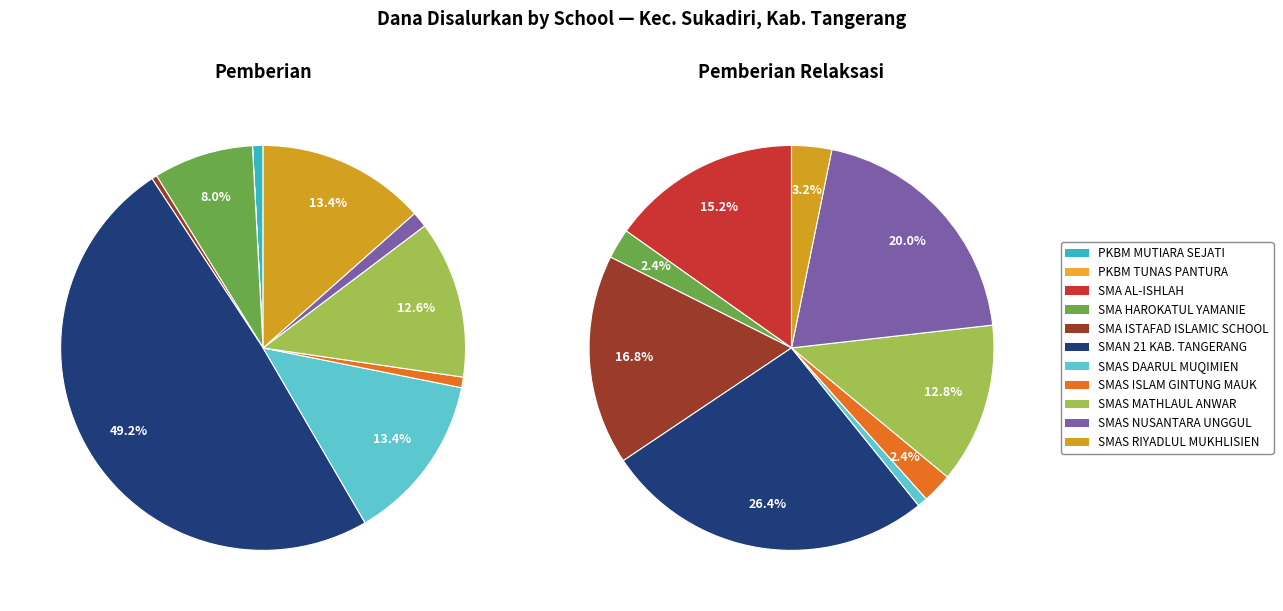

How many slices are in this pie chart?

11